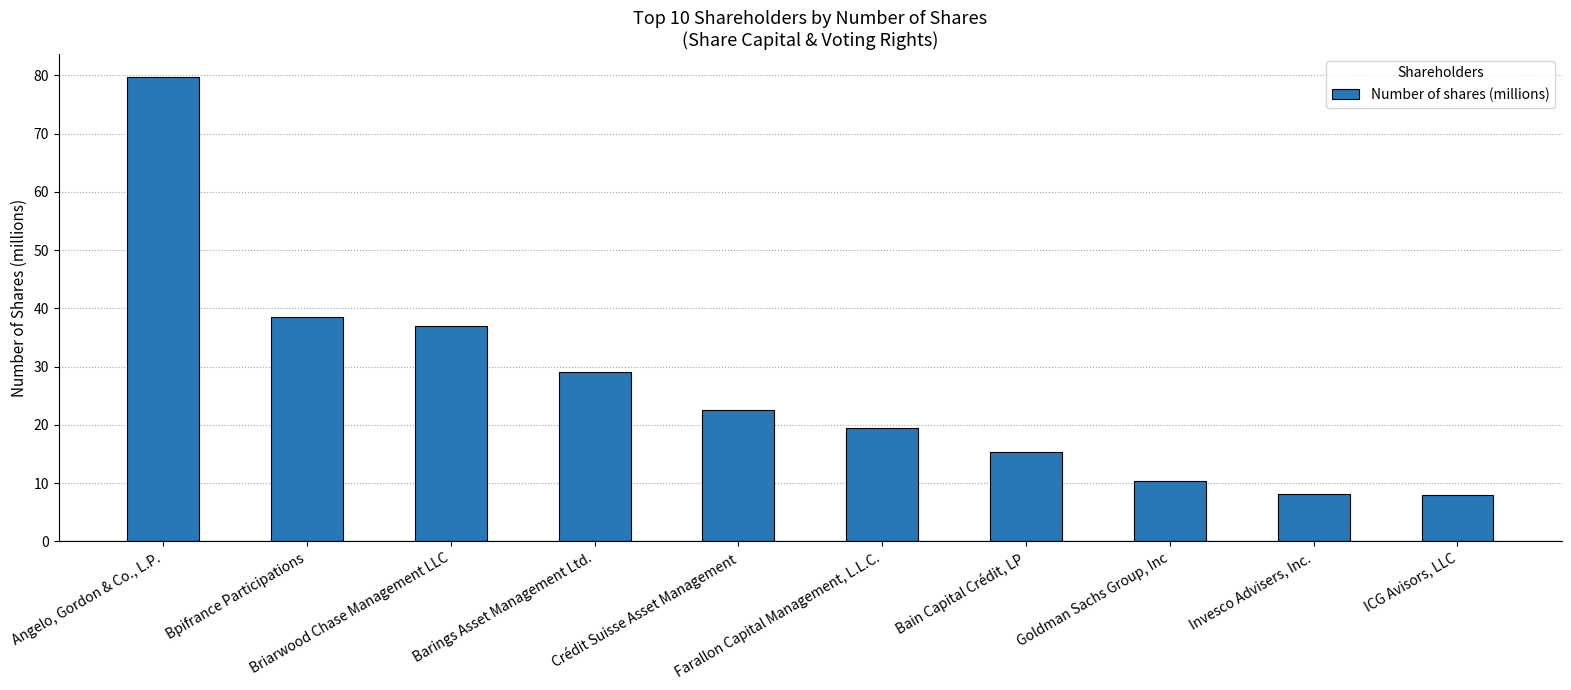

Rank the categories by value from lowest to highest.

ICG Avisors, LLC, Invesco Advisers, Inc., Goldman Sachs Group, Inc, Bain Capital Crédit, LP, Farallon Capital Management, L.L.C., Crédit Suisse Asset Management, Barings Asset Management Ltd., Briarwood Chase Management LLC, Bpifrance Participations, Angelo, Gordon & Co., L.P.